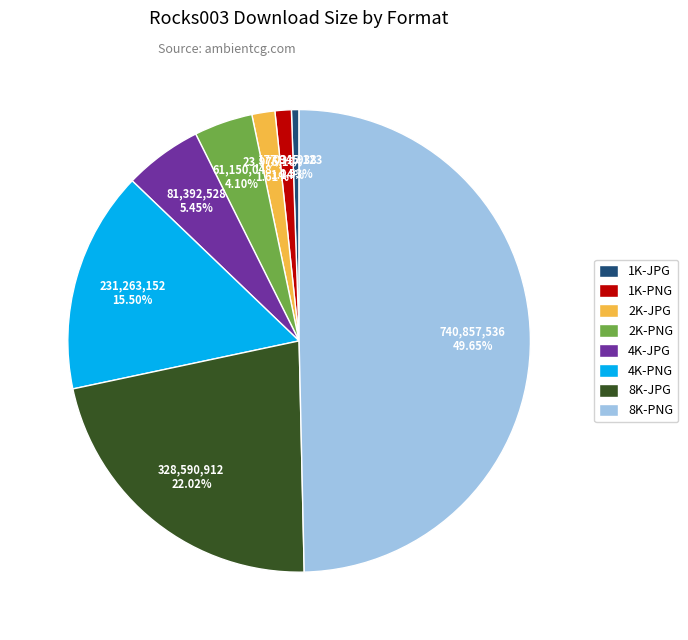

To the nearest percent, what is the average slice percentage?

12%